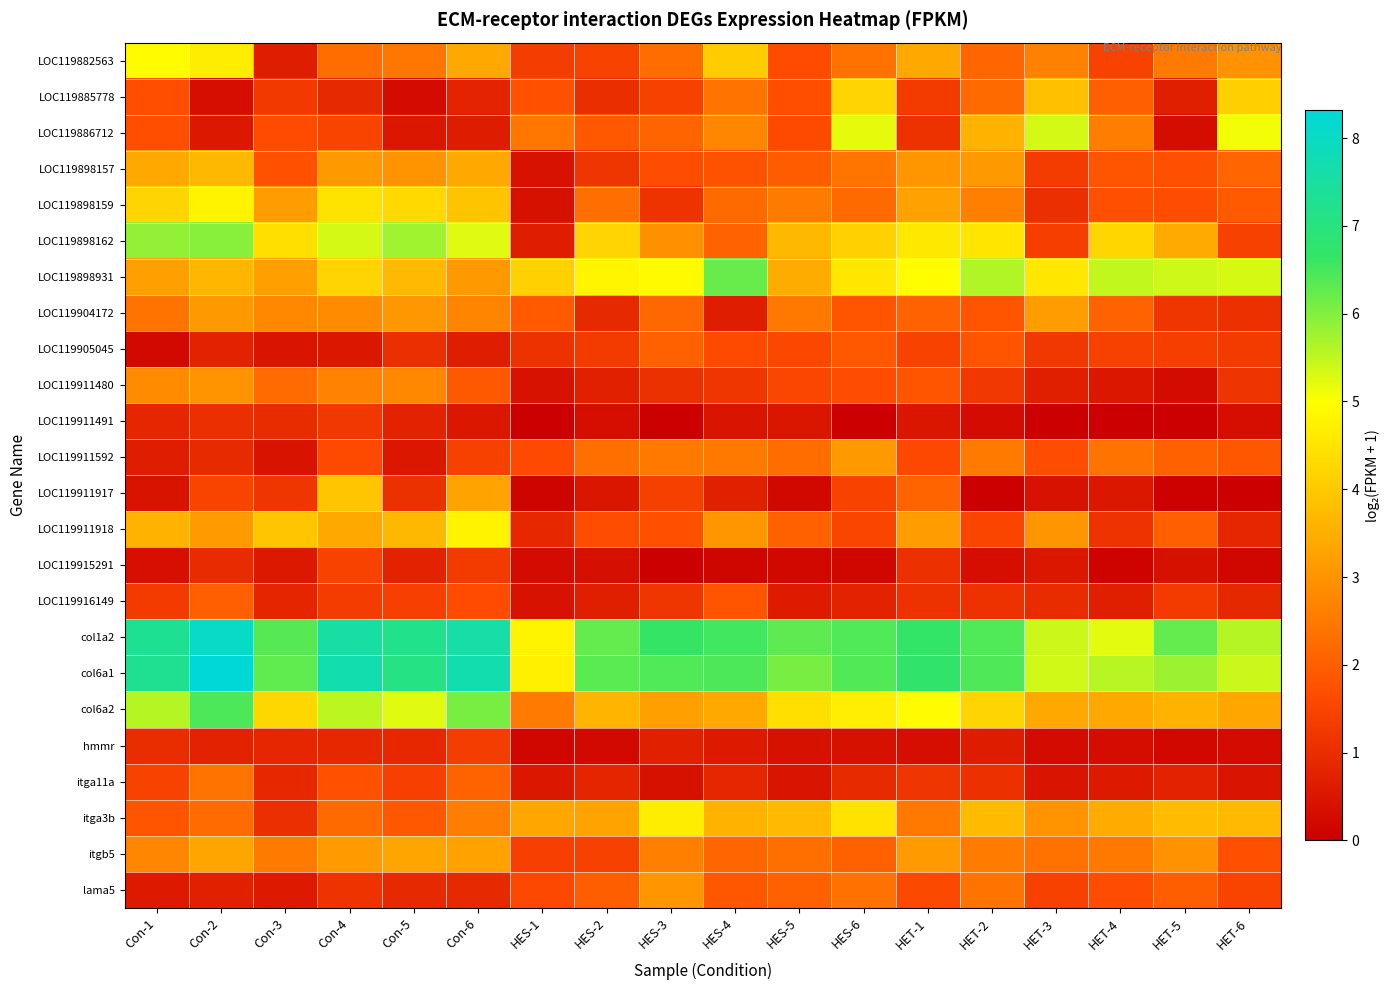

Count the number of data series in this chart.

24